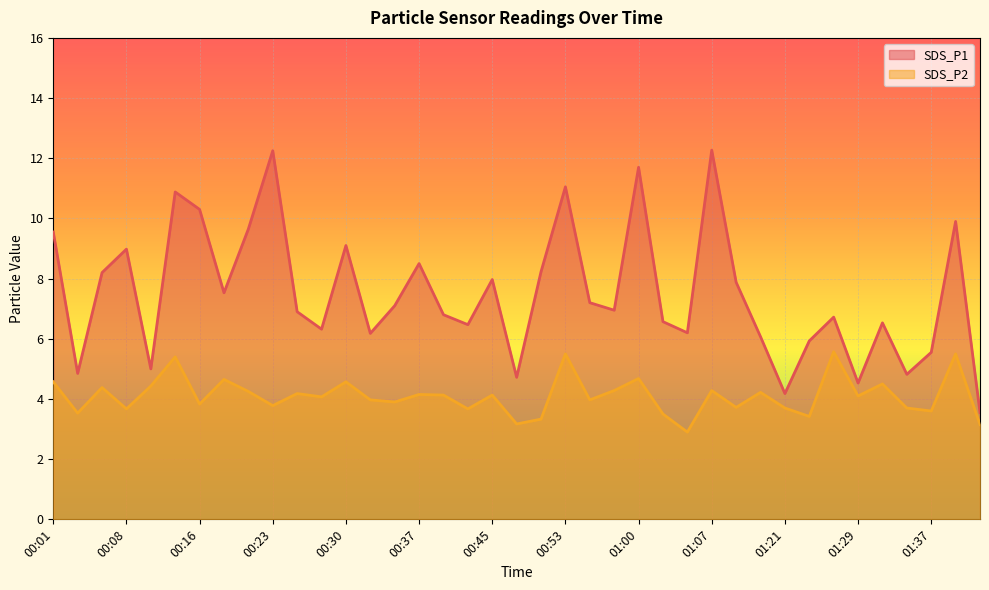

At how many categories does at least one series exceed 6?

30